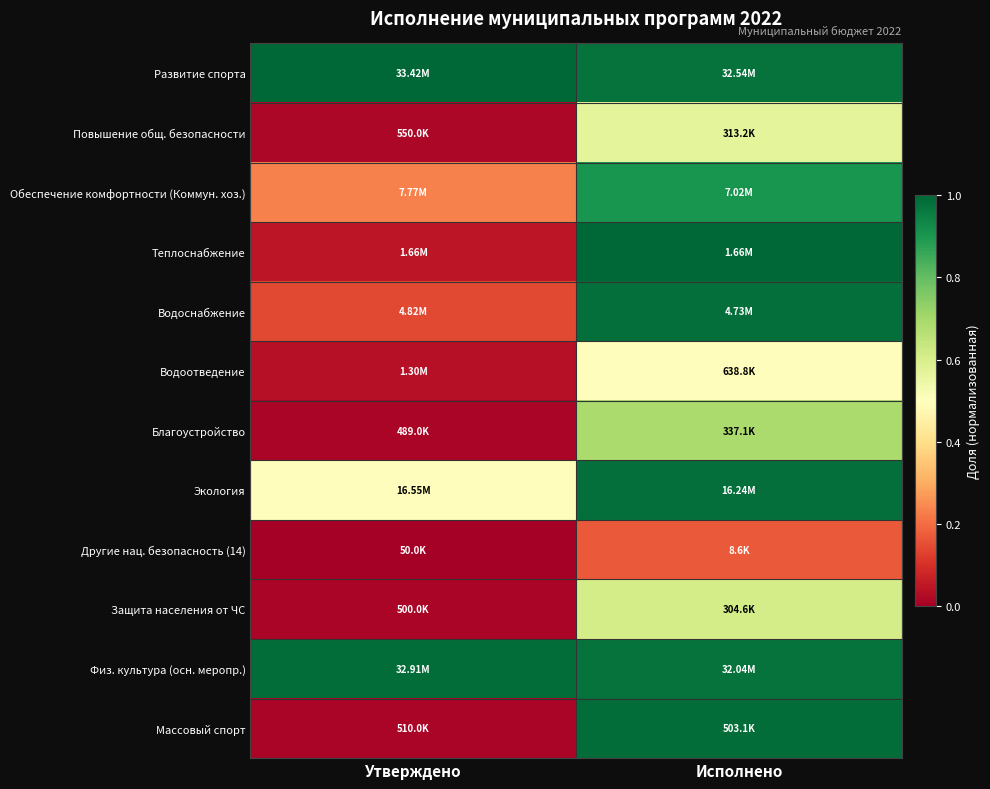

Reading left to right, extract all data points from this chart.

Развитие спорта: Утверждено=1.0	Исполнено=1.0
Повышение общ. безопасности: Утверждено=0.0	Исполнено=0.6
Обеспечение комфортности (Коммун. хоз.): Утверждено=0.2	Исполнено=0.9
Теплоснабжение: Утверждено=0.0	Исполнено=1.0
Водоснабжение: Утверждено=0.1	Исполнено=1.0
Водоотведение: Утверждено=0.0	Исполнено=0.5
Благоустройство: Утверждено=0.0	Исполнено=0.7
Экология: Утверждено=0.5	Исполнено=1.0
Другие нац. безопасность (14): Утверждено=0.0	Исполнено=0.2
Защита населения от ЧС: Утверждено=0.0	Исполнено=0.6
Физ. культура (осн. меропр.): Утверждено=1.0	Исполнено=1.0
Массовый спорт: Утверждено=0.0	Исполнено=1.0